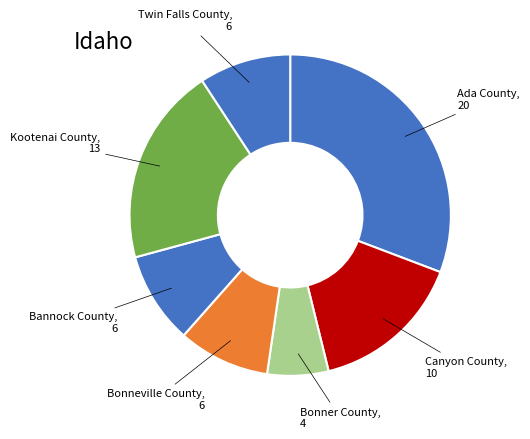

Does any single category account for the majority?

No